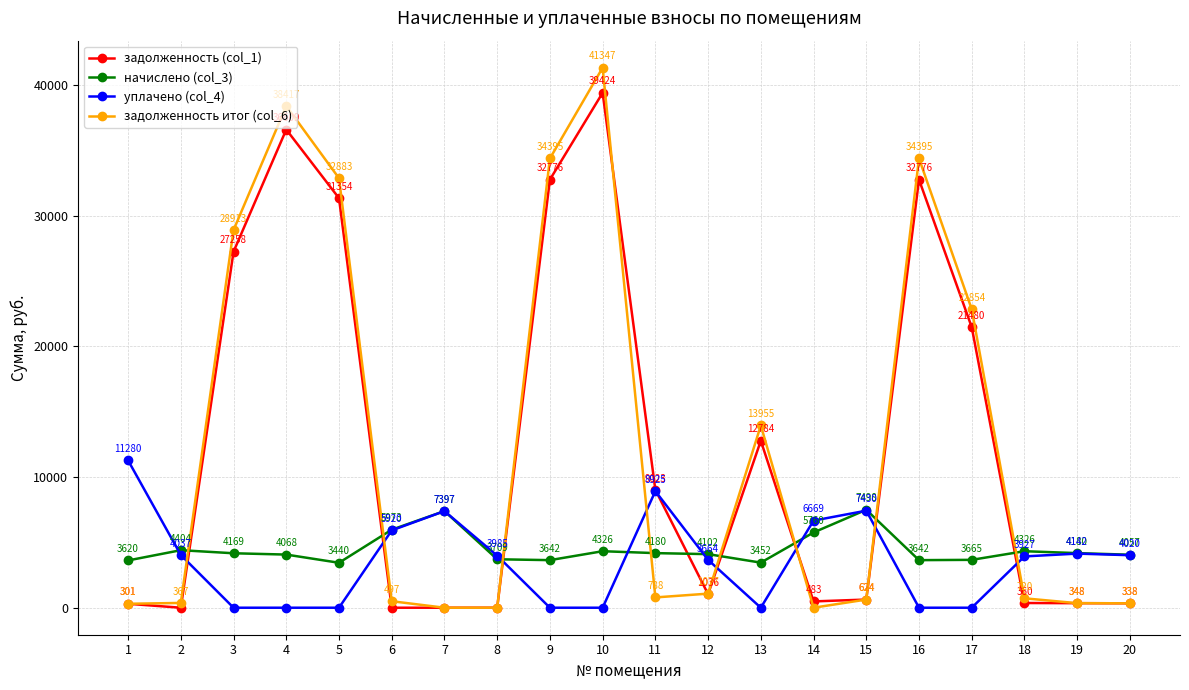

What is the average value of the задолженность итог (col_6) series?

12611.4